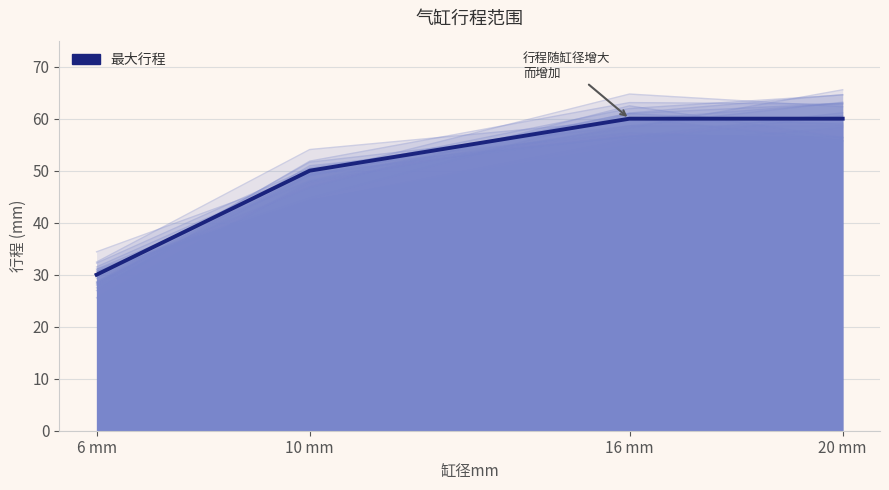

Reading left to right, list all the values displayed in this chart.

30	50	60	60